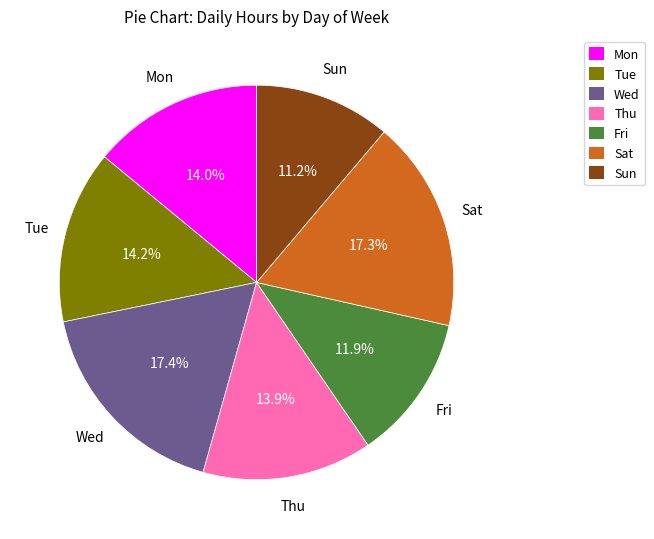

Is there a majority slice in this chart?

No